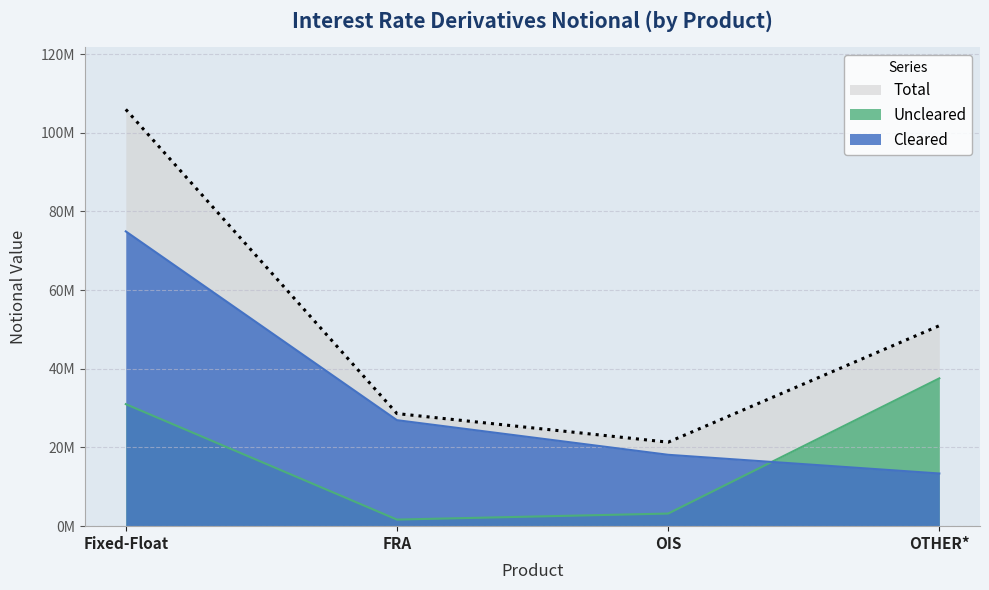

The value of Cleared at Fixed-Float is 74920833. True or false?

True